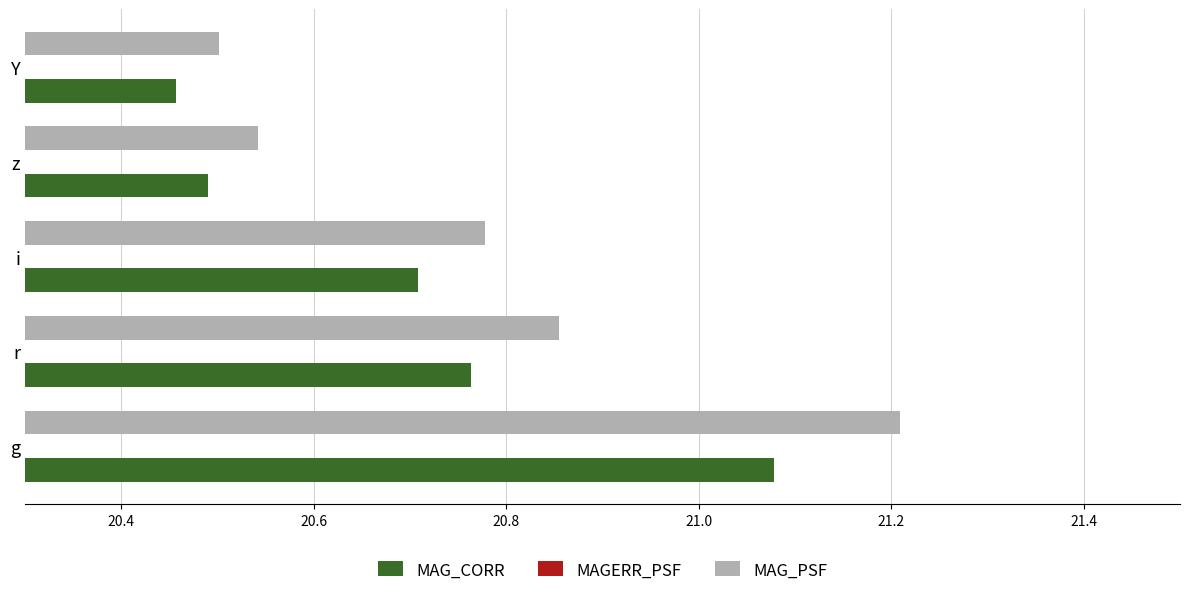

What is the difference between the maximum and minimum values in the MAG_PSF series?

0.7